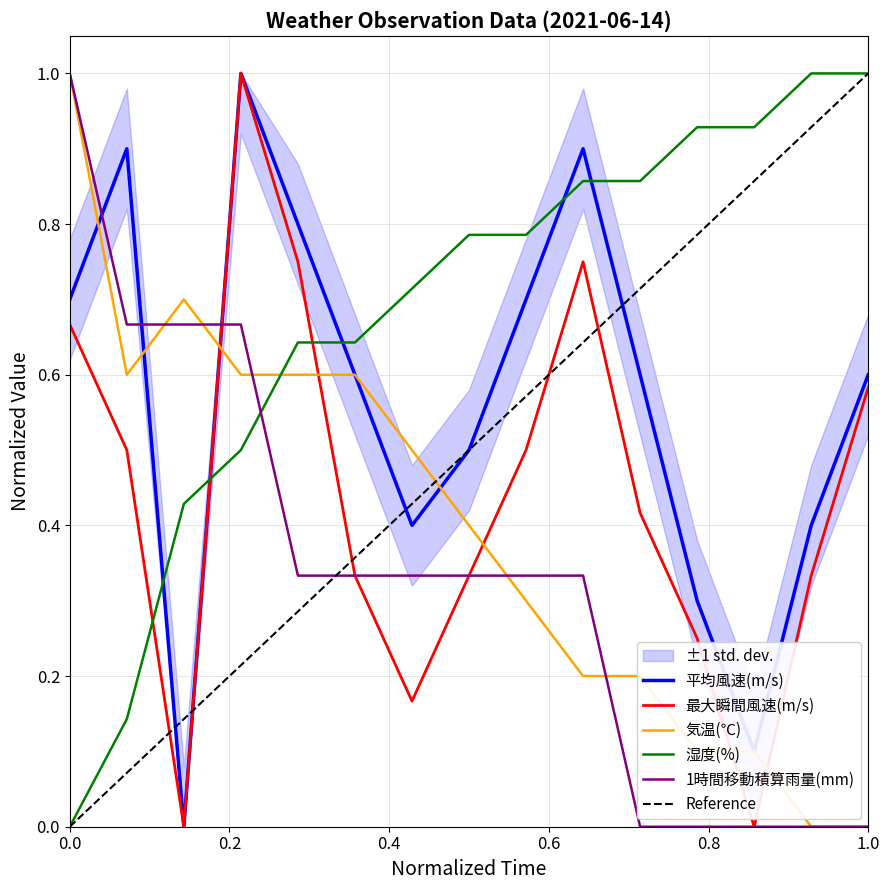

Which series ends up on top after the final intersection of 湿度(%) and 気温(℃)?

湿度(%)